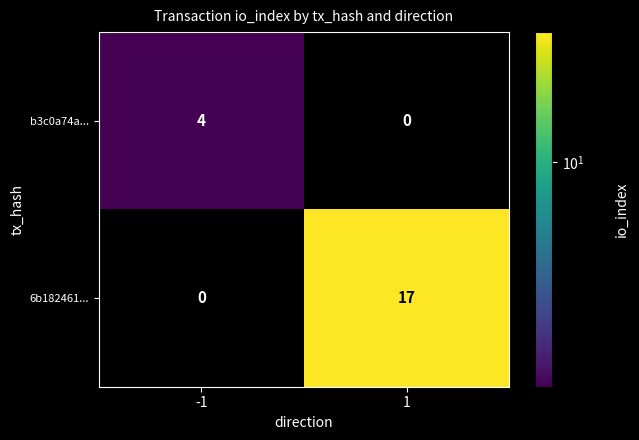

What is the total value across all series at 1?

17